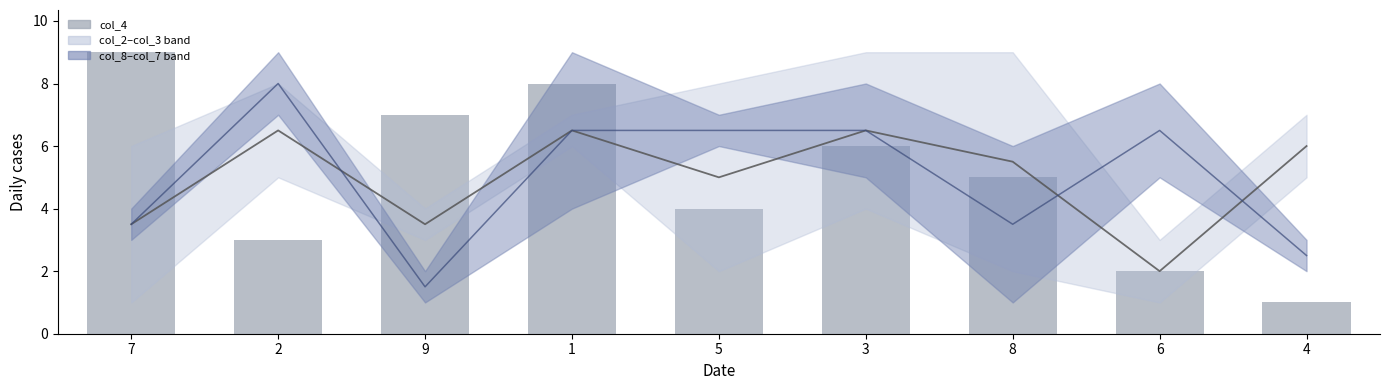

Reading left to right, list all the values displayed in this chart.

col_2 mid: 3.5	6.5	3.5	6.5	5.0	6.5	5.5	2.0	6.0
col_8 mid: 3.5	8.0	1.5	6.5	6.5	6.5	3.5	6.5	2.5
col_4: 9.0	3.0	7.0	8.0	4.0	6.0	5.0	2.0	1.0